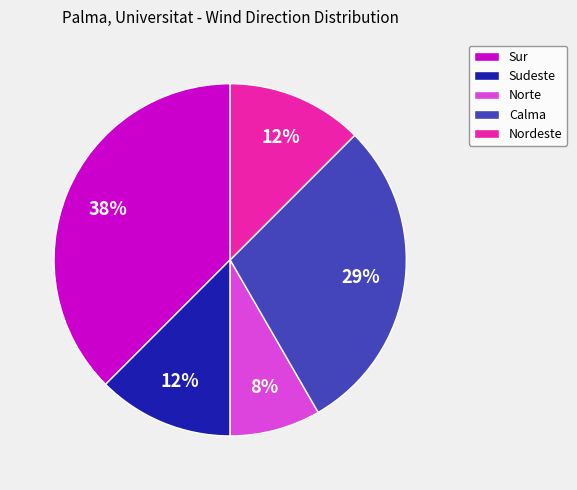

Is the sum of Calma and Sur greater than half?

Yes